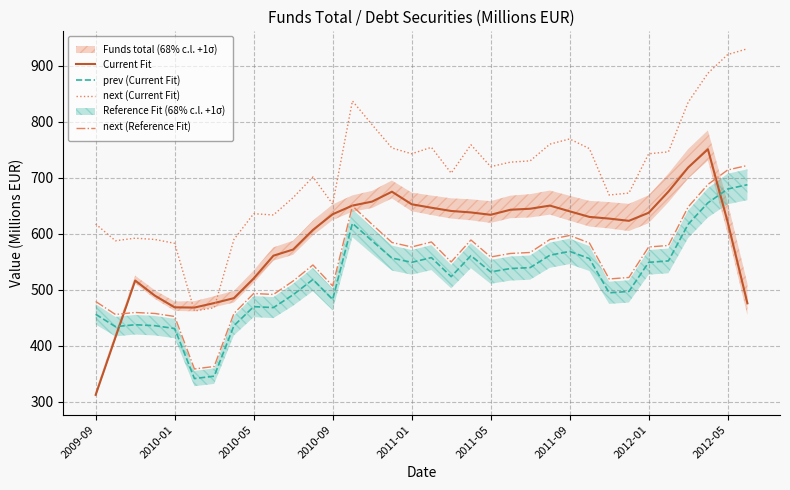

True or false: next (Current Fit) and prev (Current Fit) cross at least once.

False